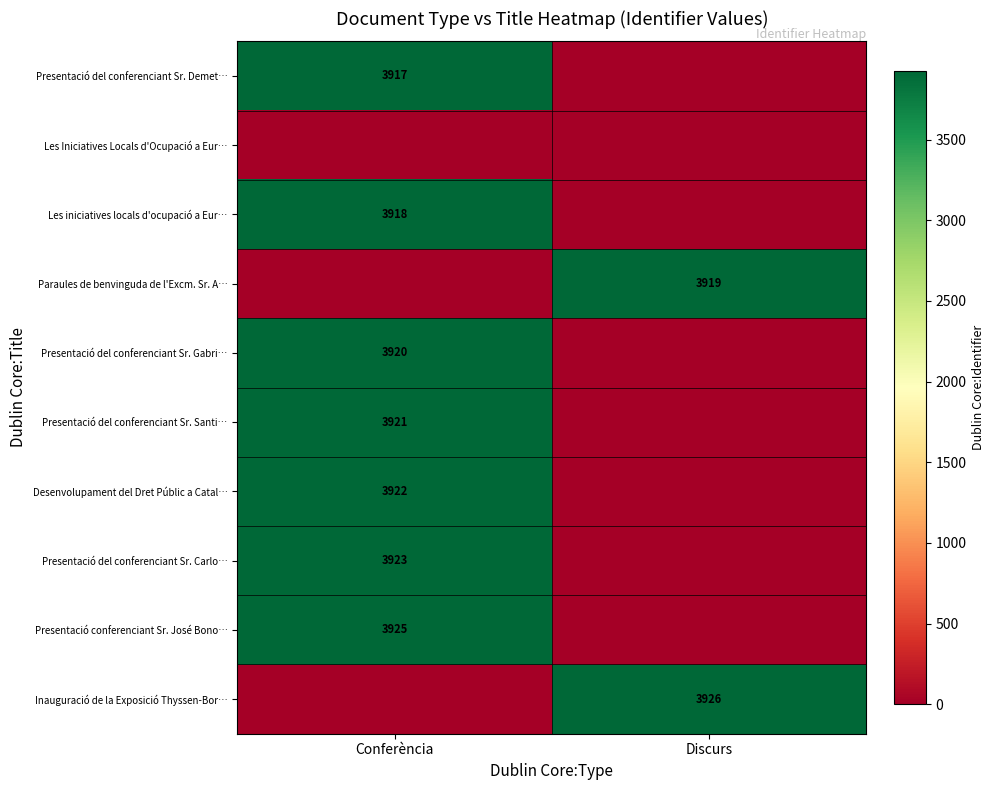

The Inauguració de la Exposició Thyssen-Bor… series shows 3926 at Discurs. True or false?

True